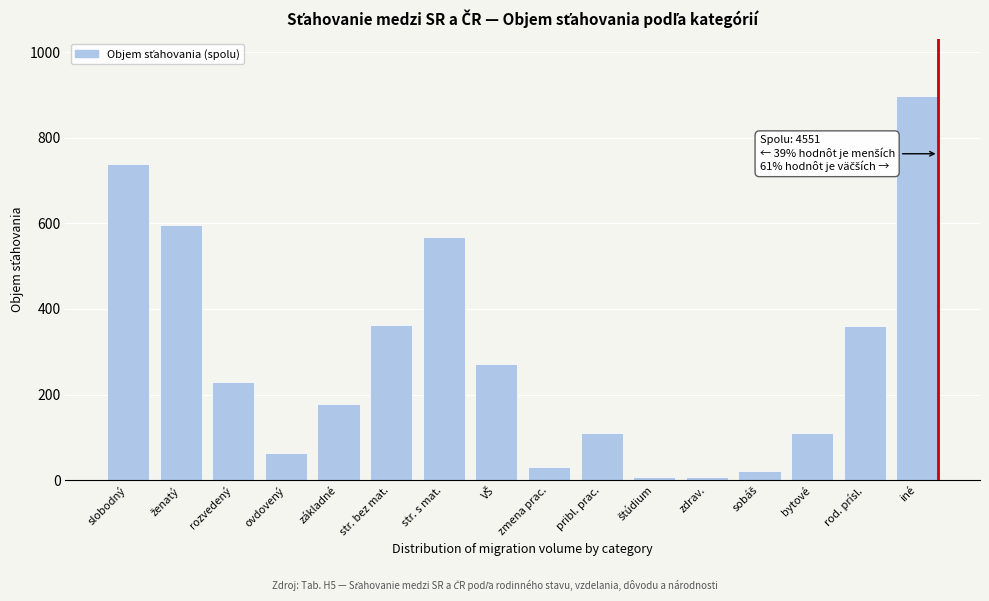

At which category does the chart reach its peak across all series?

iné